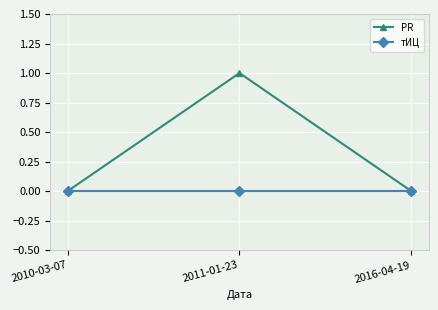

Count the number of categories in the chart.

3